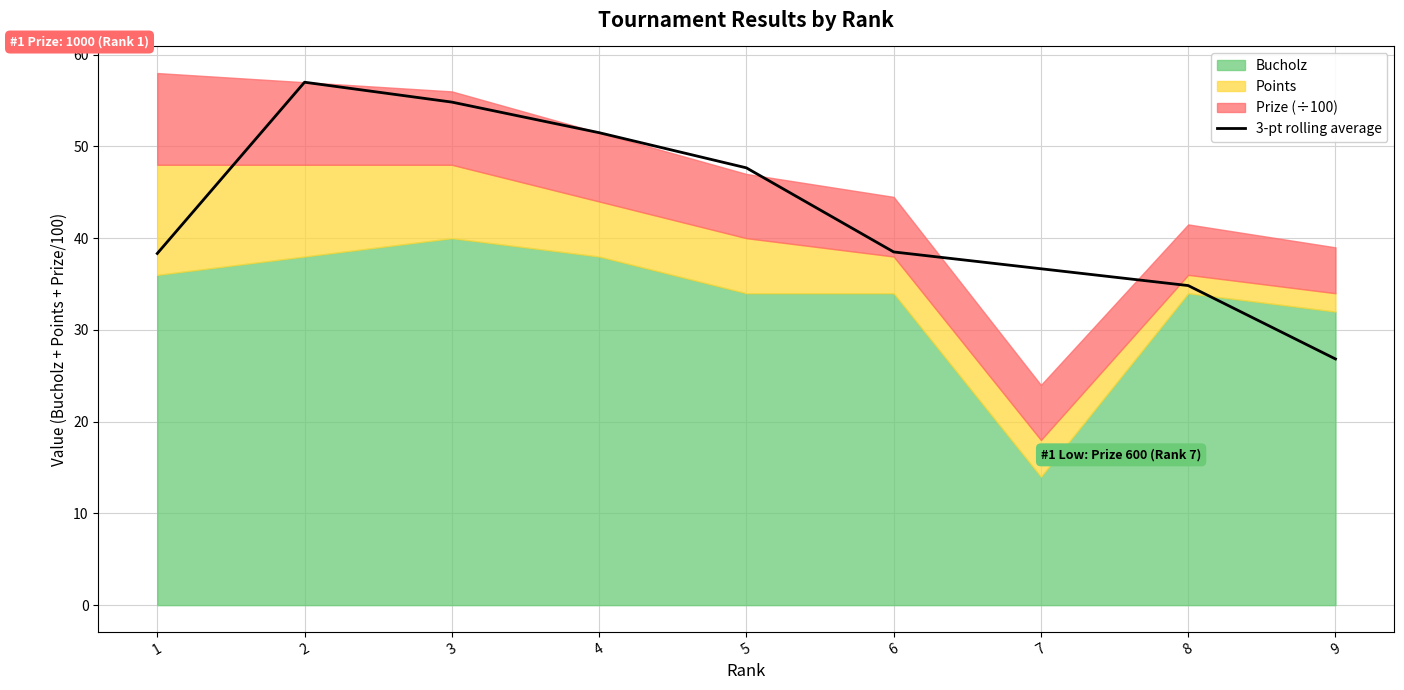

What is the difference between the maximum and minimum values?

30.2